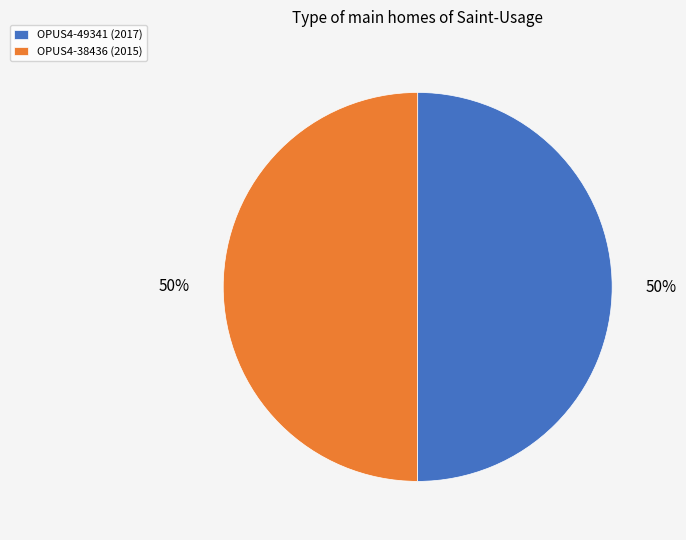

True or false: OPUS4-38436 (2015) accounts for 42% of the total.

False